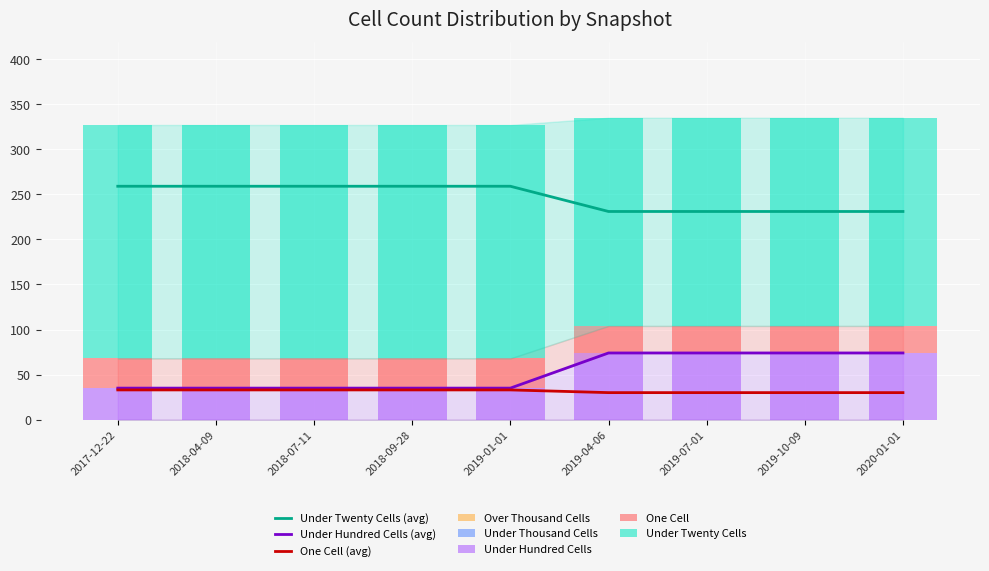

What is the label of the 8th bar from the left?

2019-10-09